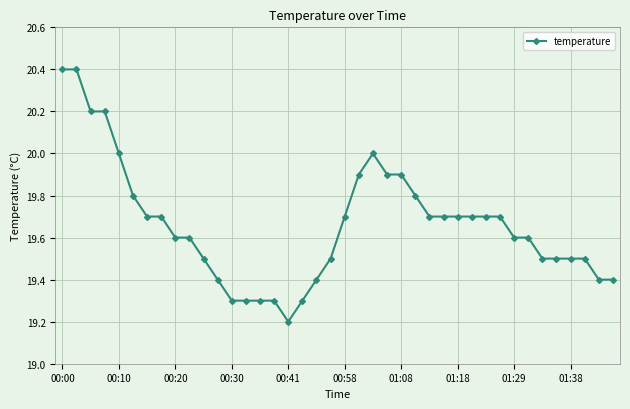

True or false: the data has more than 0 interior local peaks.

True